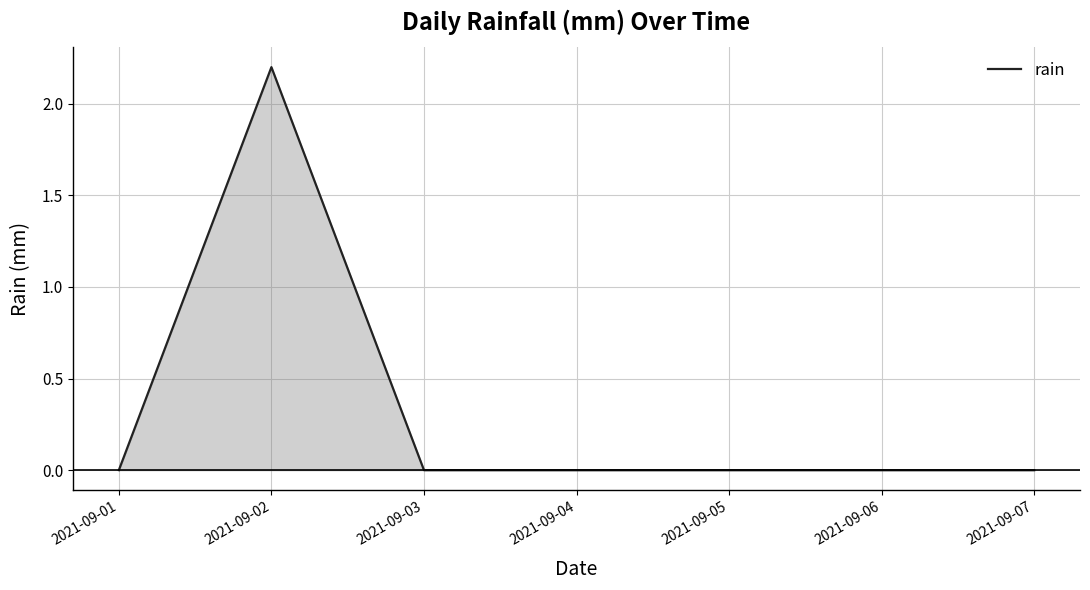

Where is the first local maximum?

2021-09-02